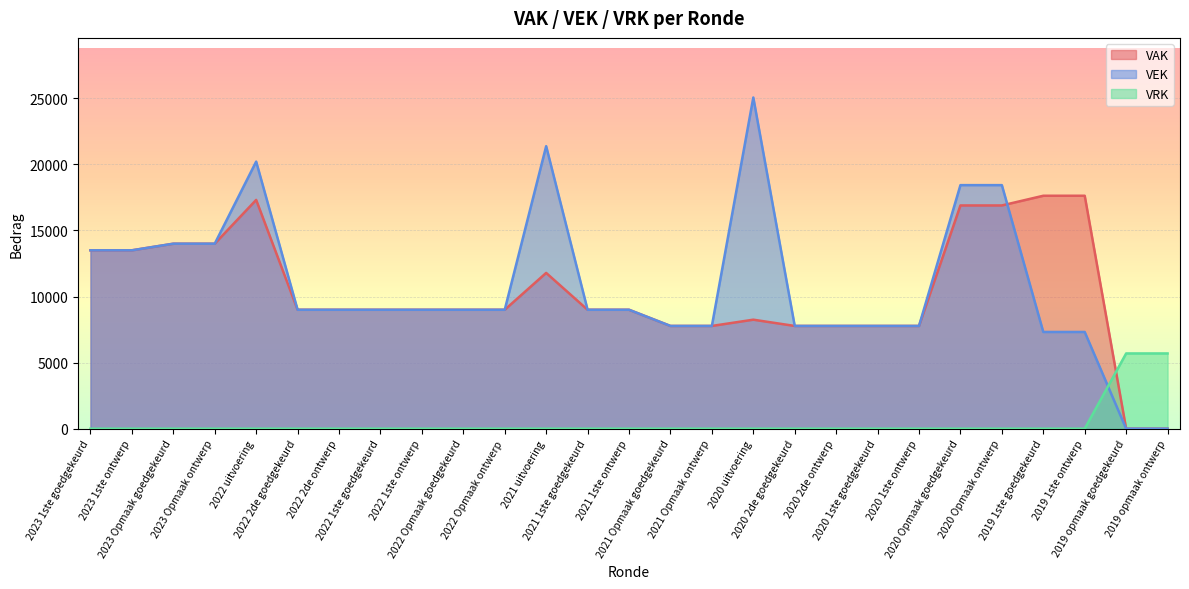

What is the highest value of the VRK series?

5694